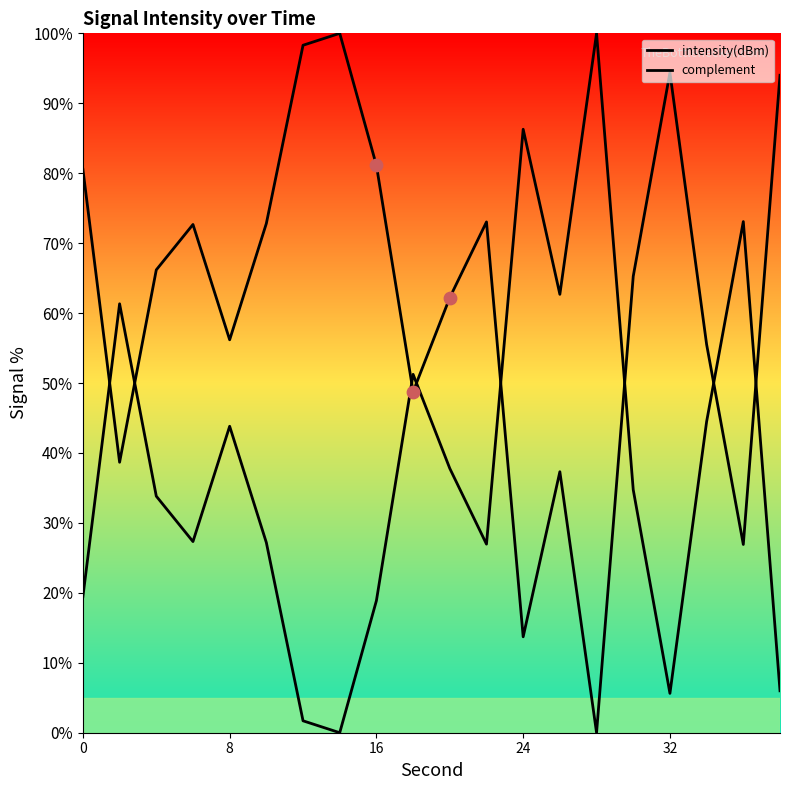

Which series has the widest spread of Y values?

intensity(dBm)